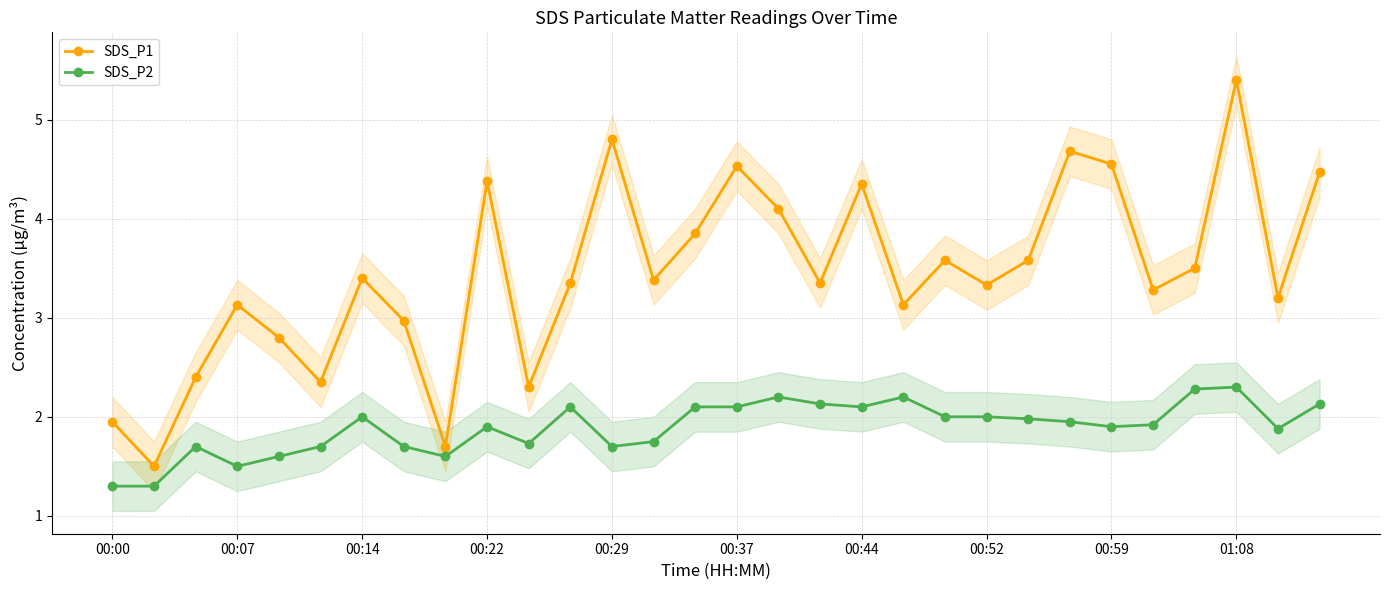

What is the highest value of the SDS_P1 series?

5.4